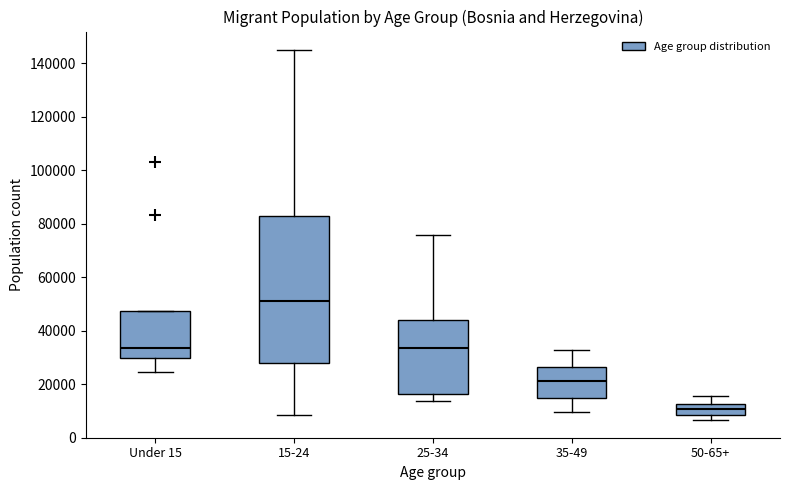

Reading left to right, read every box against the y-axis: the position of its median line, the range the box covers, and the ends of its whiskers. The values are not printed on the chart, so give them approximately, as read against the axis.

Under 15: median 34000, box 30000 to 48000, whiskers 24000 to 48000
15-24: median 50000, box 28000 to 82000, whiskers 8000 to 144000
25-34: median 34000, box 16000 to 44000, whiskers 14000 to 76000
35-49: median 22000, box 14000 to 26000, whiskers 10000 to 32000
50-65+: median 10000, box 8000 to 12000, whiskers 6000 to 16000